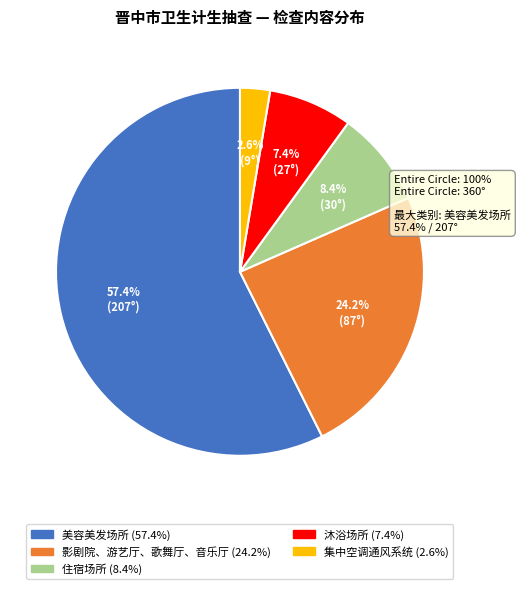

Is it true that 美容美发场所 is 50% of the pie?

False